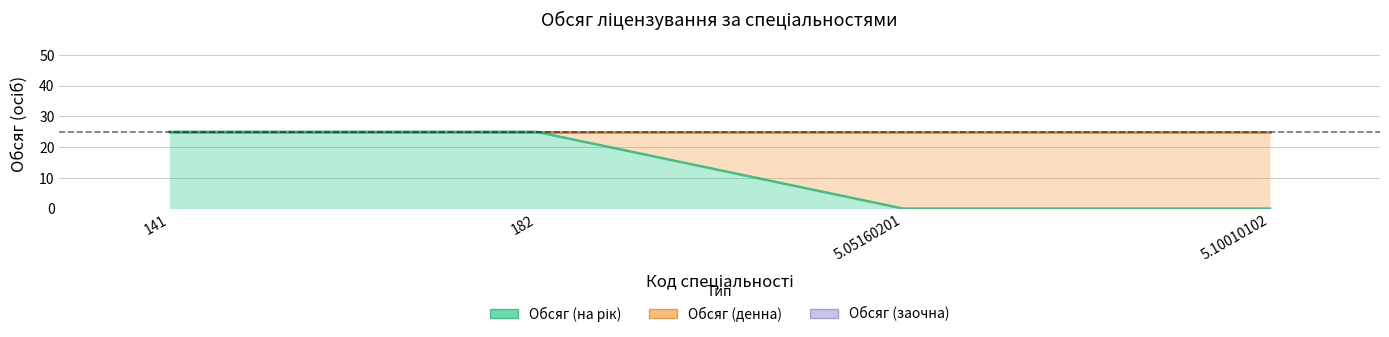

True or false: Обсяг (на рік) has more than 0 interior local peaks.

False